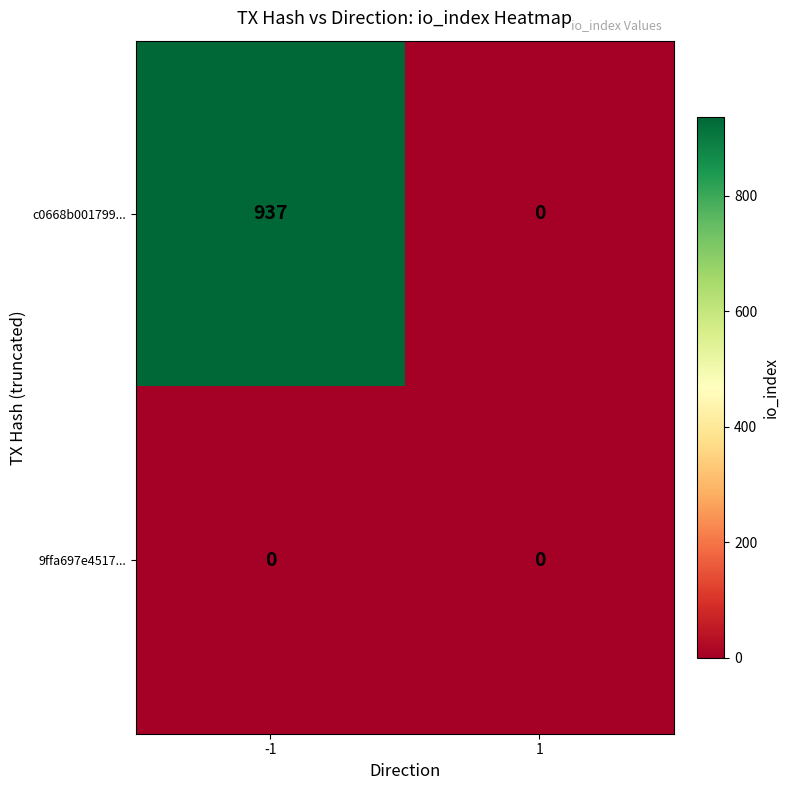

Rank the series by their maximum value, from highest to lowest.

c0668b001799..., 9ffa697e4517...